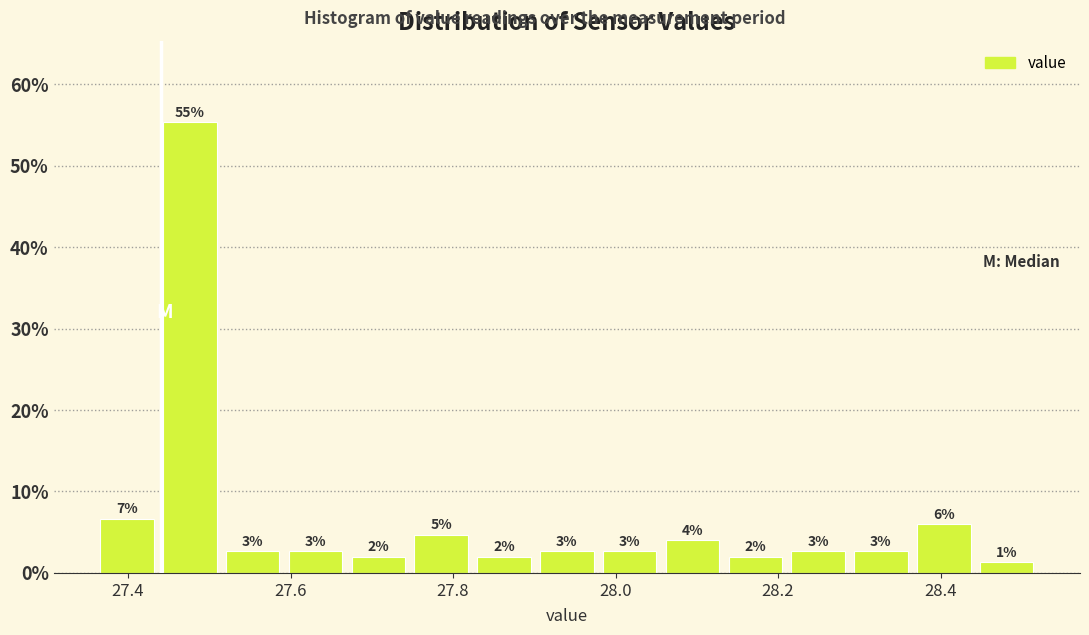

Read against the x-axis, roughly where is the centre of the tallest bar?

27.48